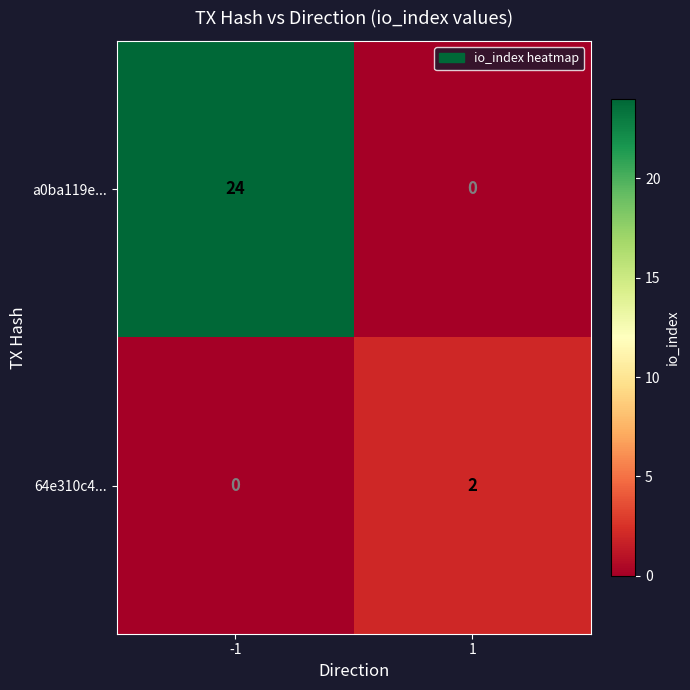

What is the sum of all a0ba119e... values?

24